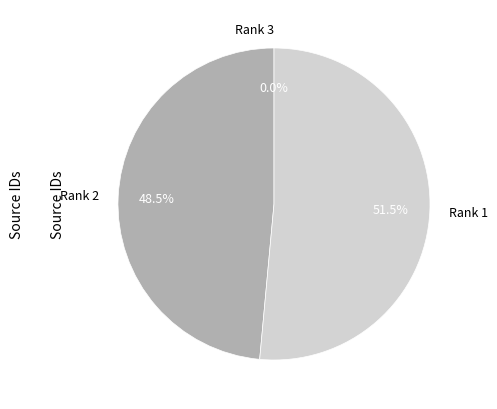

Is there a majority slice in this chart?

Yes